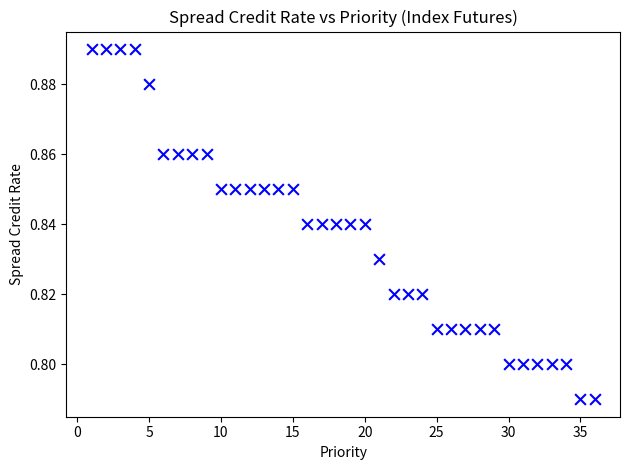

What is the range of X values (max minus min)?

35.0